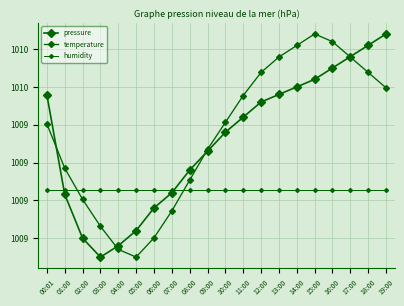

What is the label of the 3rd point from the right?

17:00